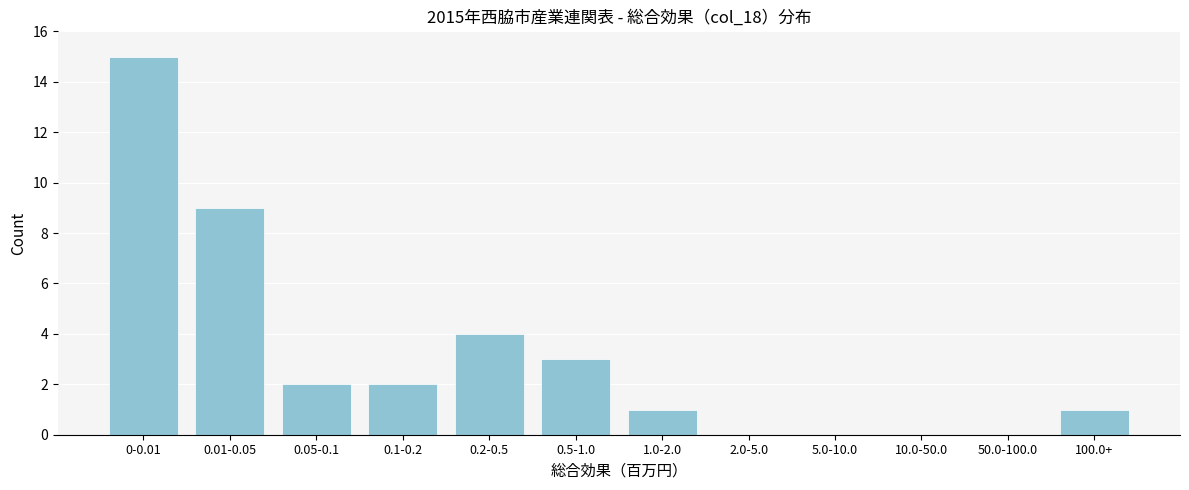

Reading left to right, extract all data points from this chart.

0-0.01=15	0.01-0.05=9	0.05-0.1=2	0.1-0.2=2	0.2-0.5=4	0.5-1.0=3	1.0-2.0=1	2.0-5.0=0	5.0-10.0=0	10.0-50.0=0	50.0-100.0=0	100.0+=1